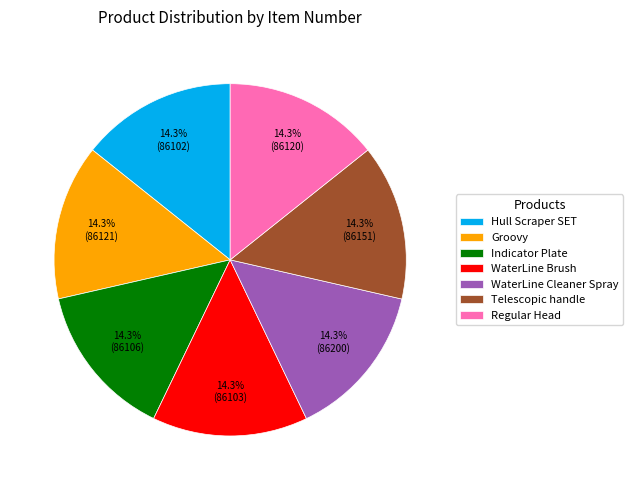

How much of the chart is everything except Indicator Plate?

85.7%